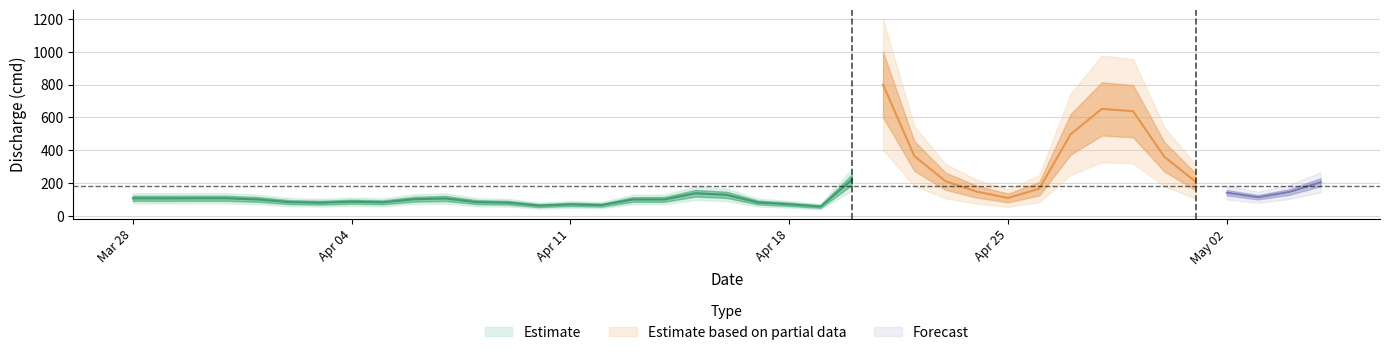

Where is the first local maximum?

7